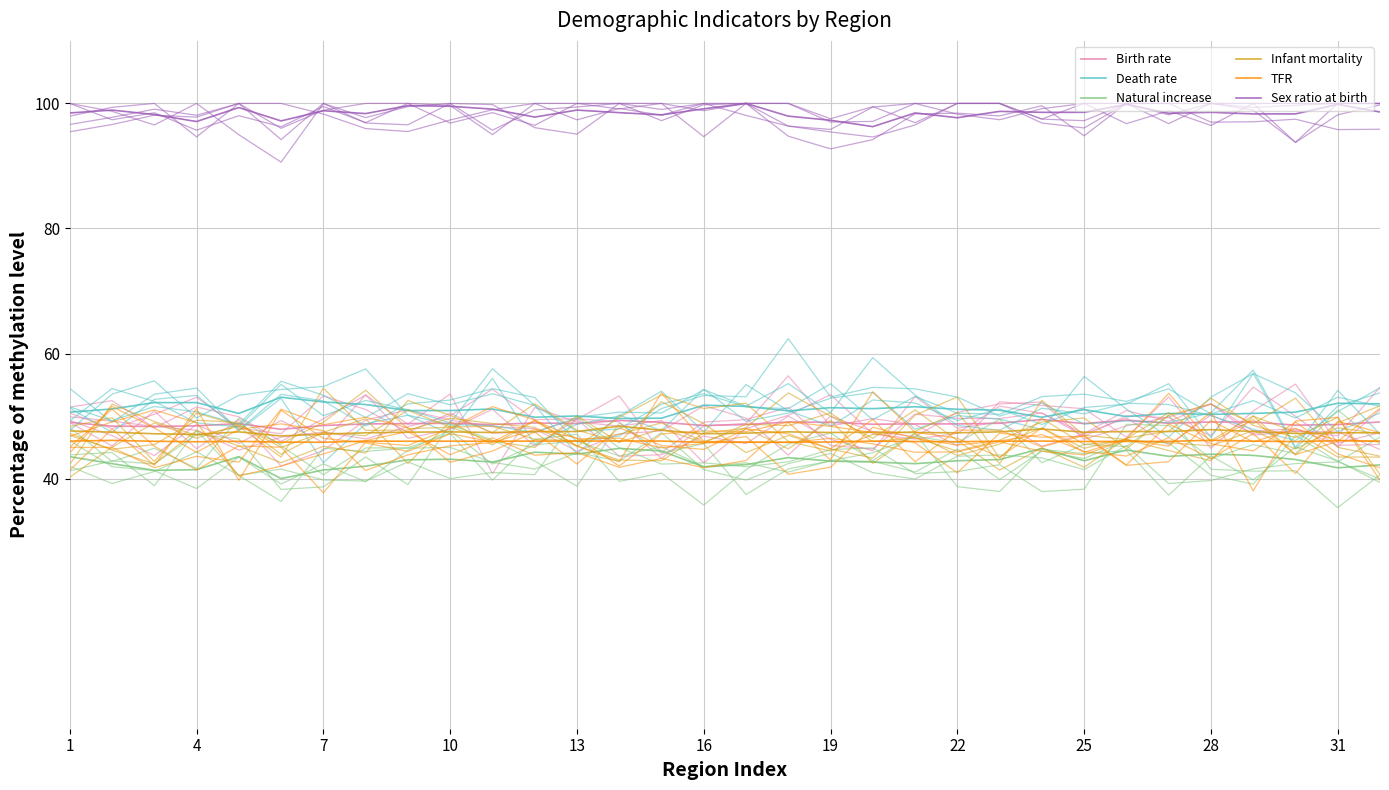

What is the average value of the Death rate series?

51.0